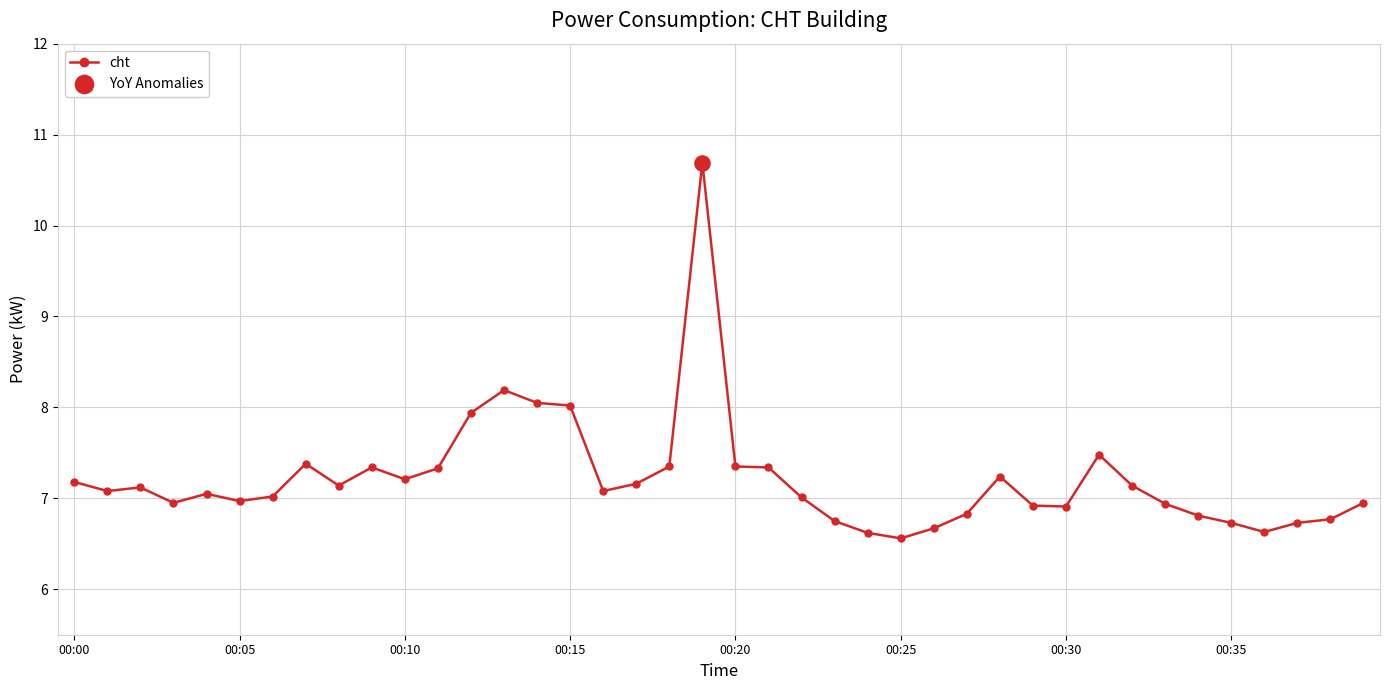

What is the value of the 13th point from the left?

7.9